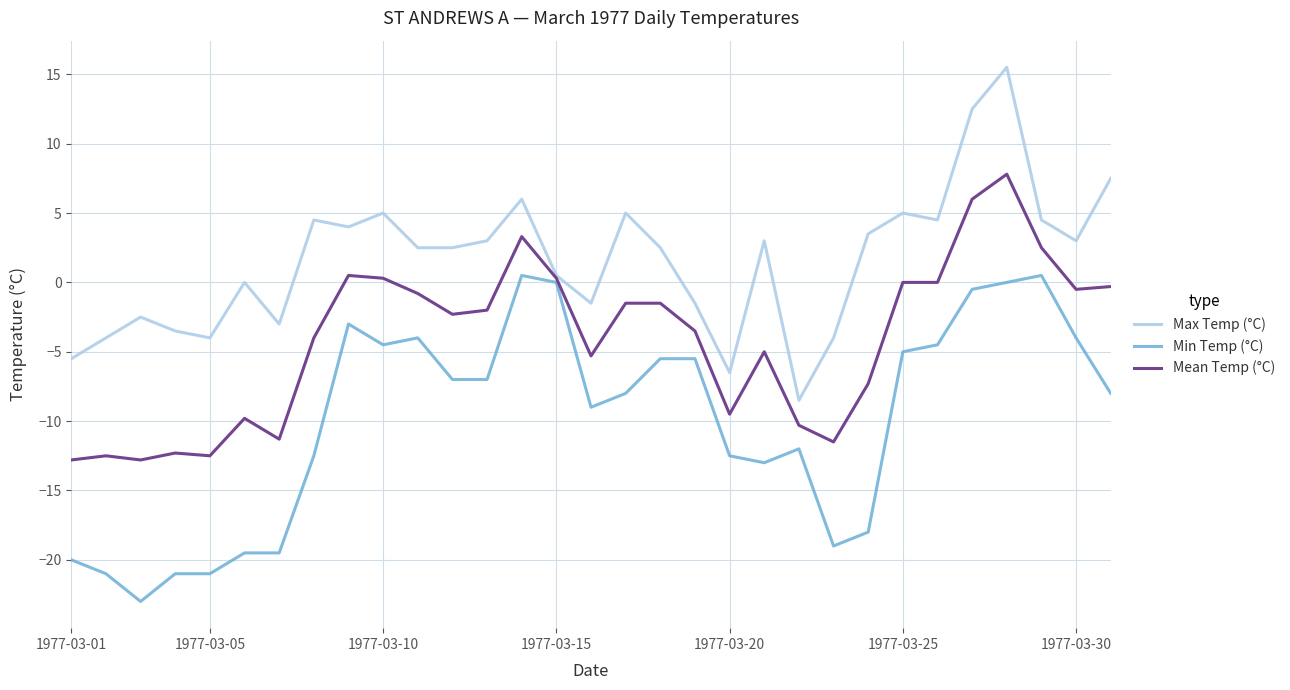

List the series in order of their peak value, highest first.

Max Temp (°C), Mean Temp (°C), Min Temp (°C)